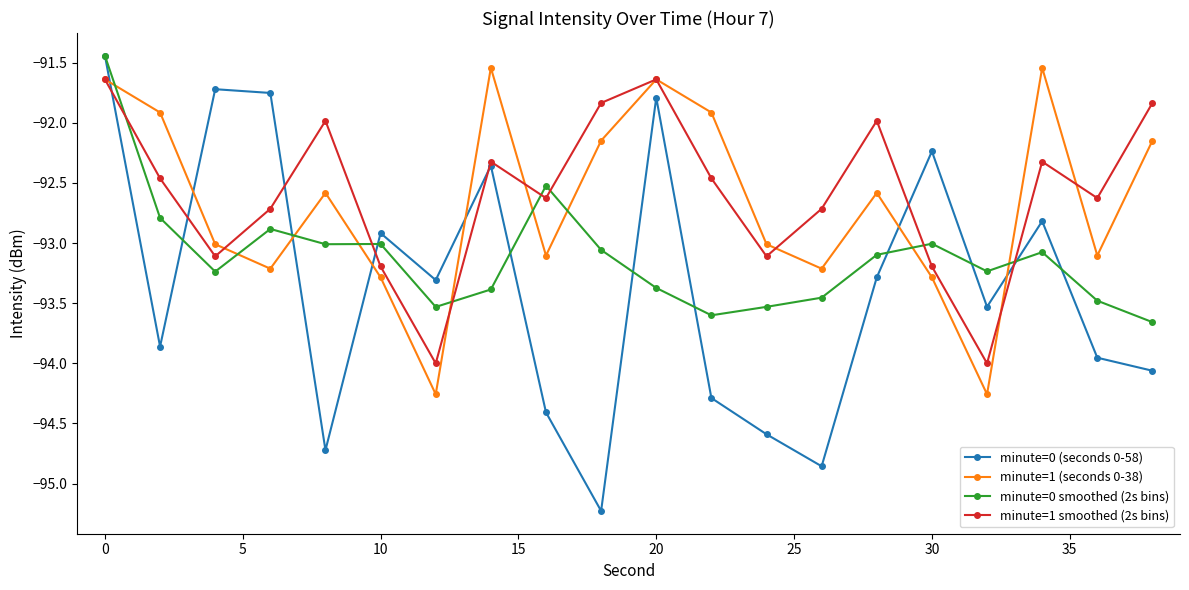

Which series has the widest spread of values?

minute=0 (seconds 0-58)